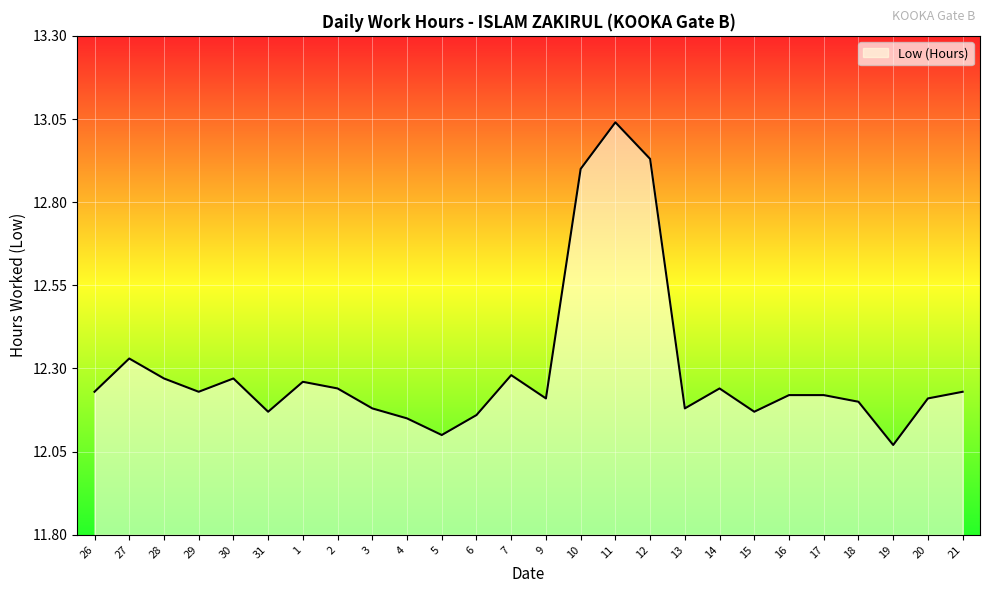

Which category has the highest value across all series?

11